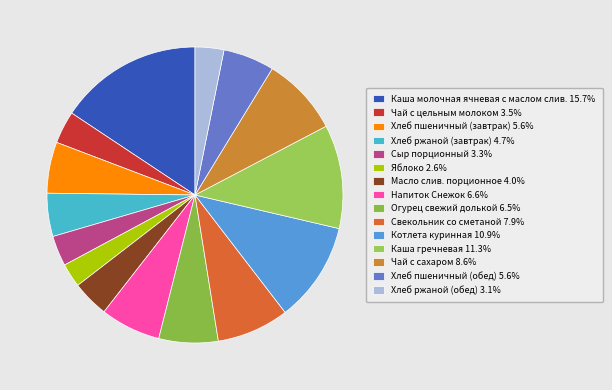

What percentage is the Хлеб ржаной (завтрак) slice, to the nearest percent?

5%